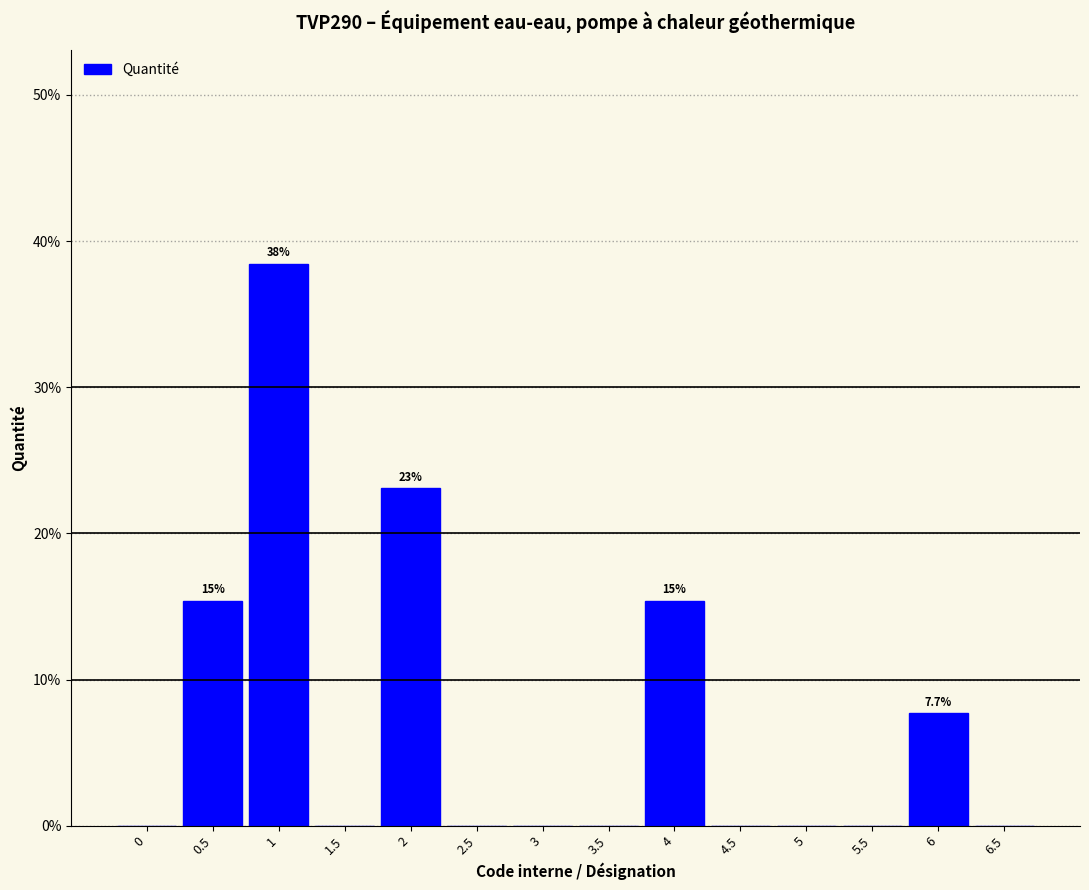

Which range on the x-axis has the tallest bar?

0.75 to 1.25